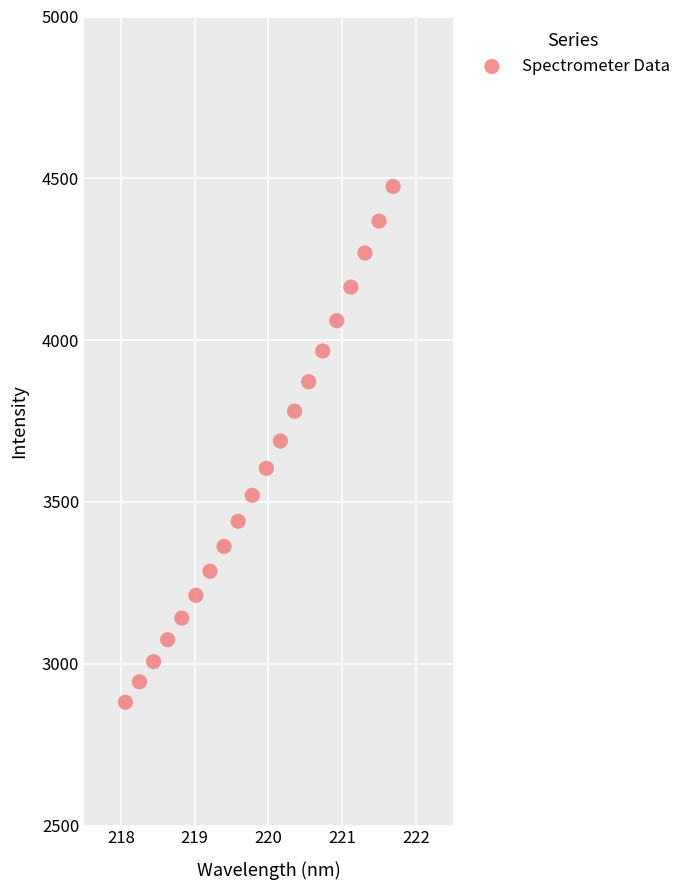

What is the range of Y values (max minus min)?

1593.7